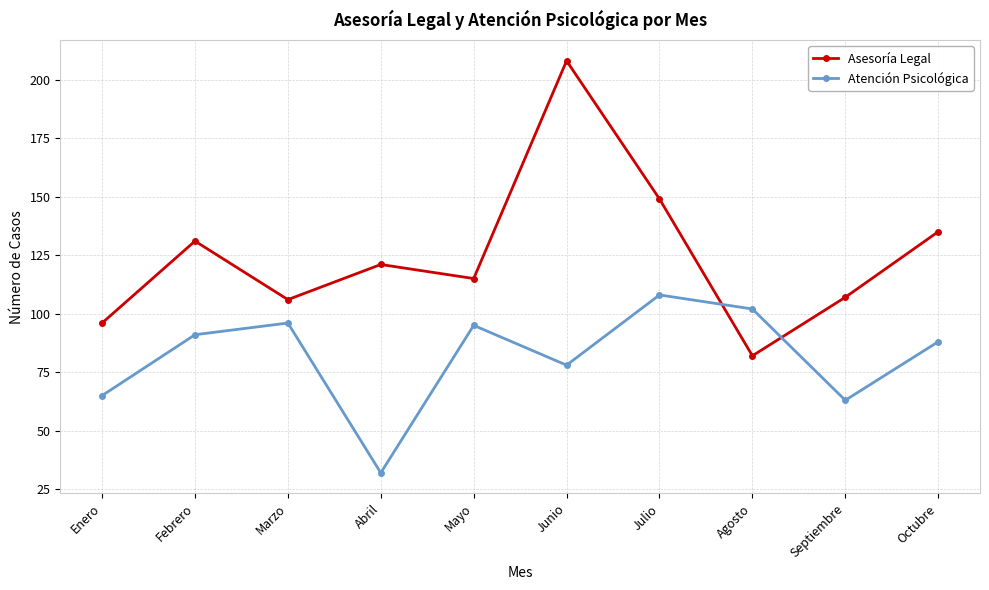

What is the value of the Atención Psicológica point at the 1st from the left?

65